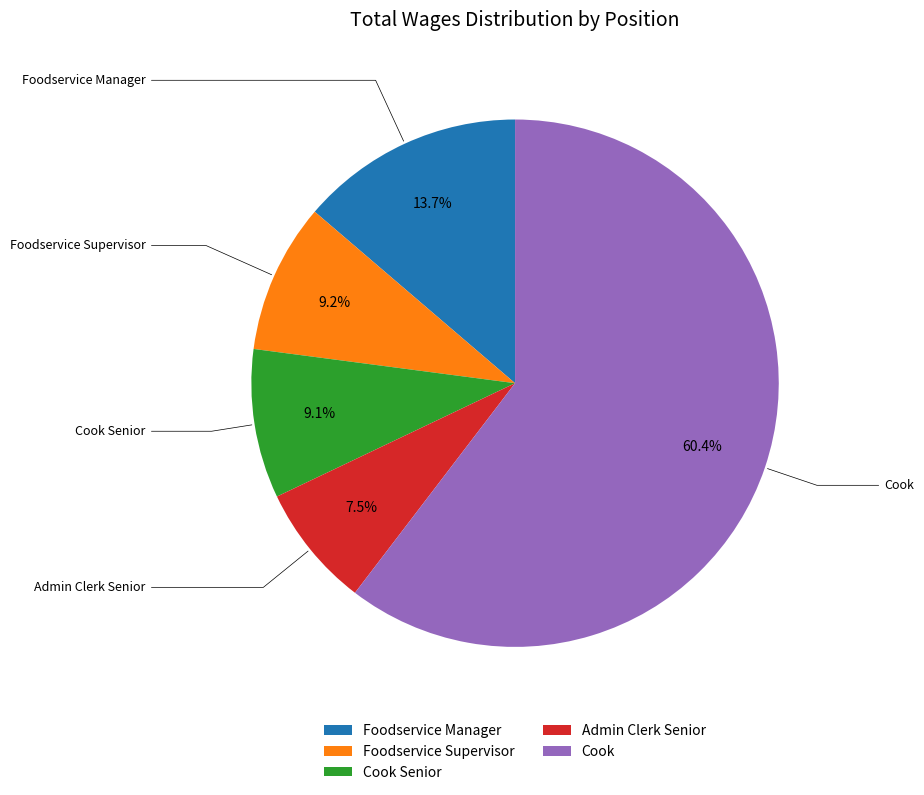

Which has a higher value, Foodservice Manager or Foodservice Supervisor?

Foodservice Manager